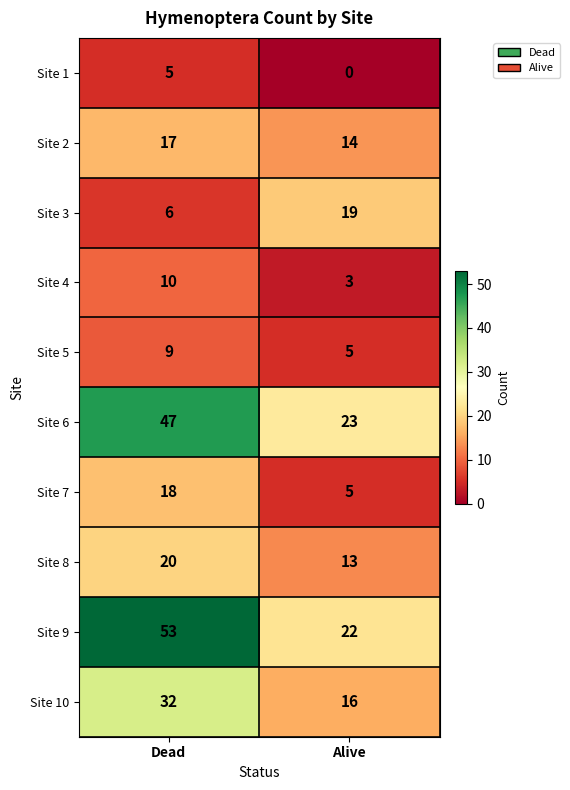

Rank the series by their maximum value, from highest to lowest.

Site 9, Site 6, Site 10, Site 8, Site 3, Site 7, Site 2, Site 4, Site 5, Site 1